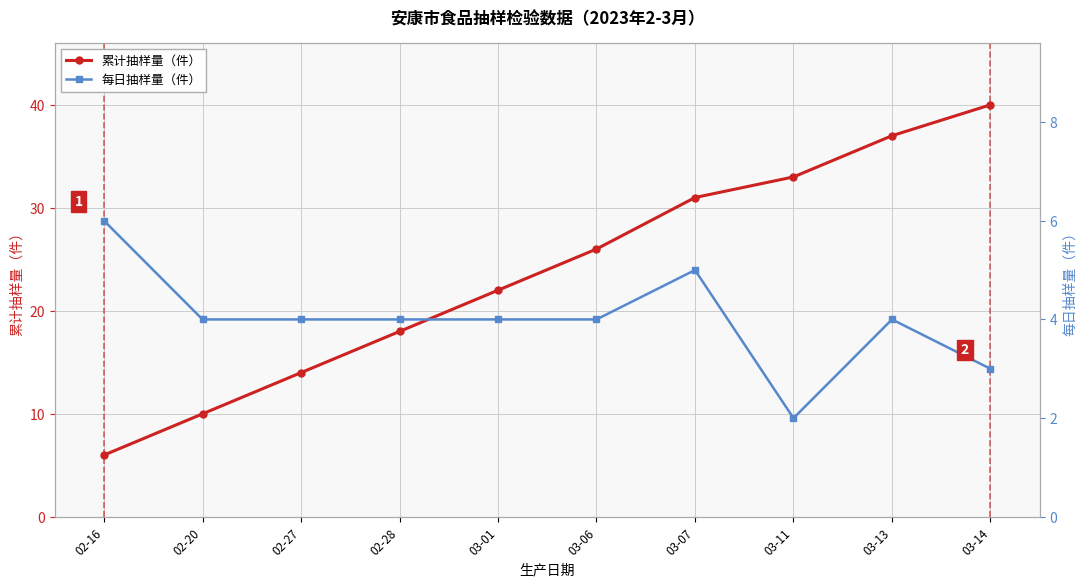

At how many categories does at least one series exceed 3?

10